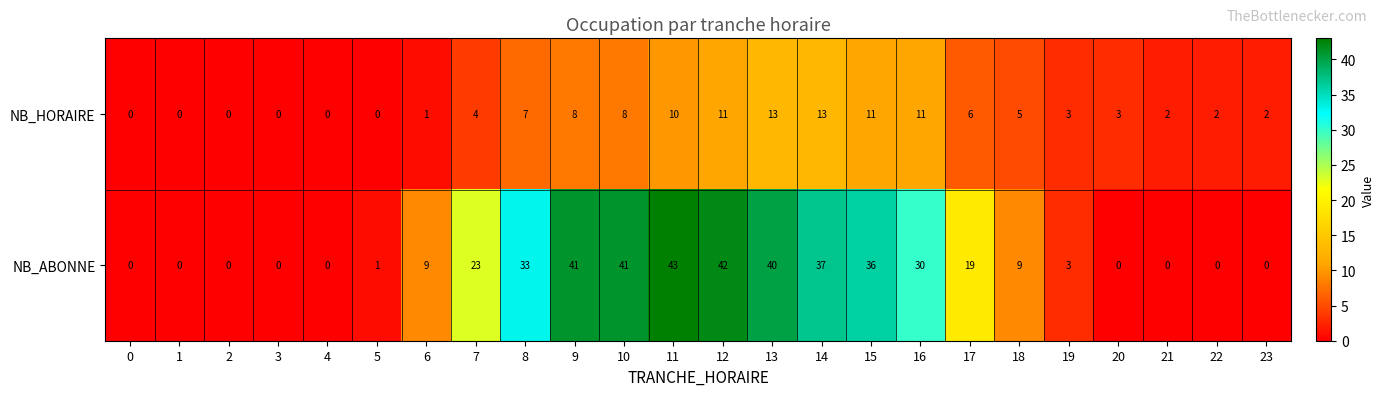

Between 2 and 6, which series saw the biggest shift?

NB_ABONNE